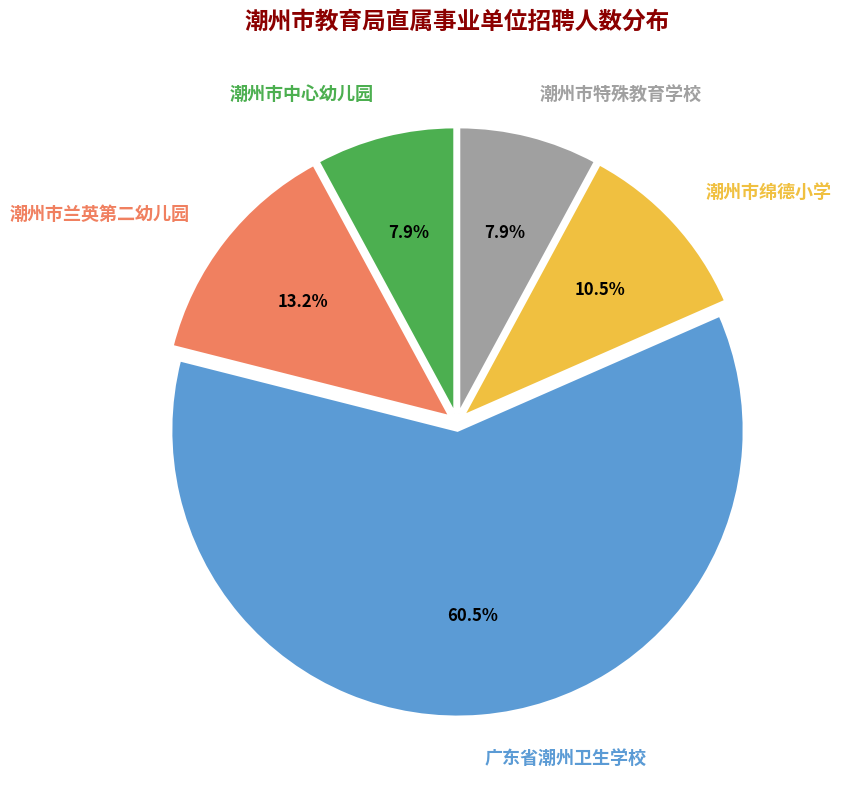

How much of the chart is everything except 广东省潮州卫生学校?

39.5%